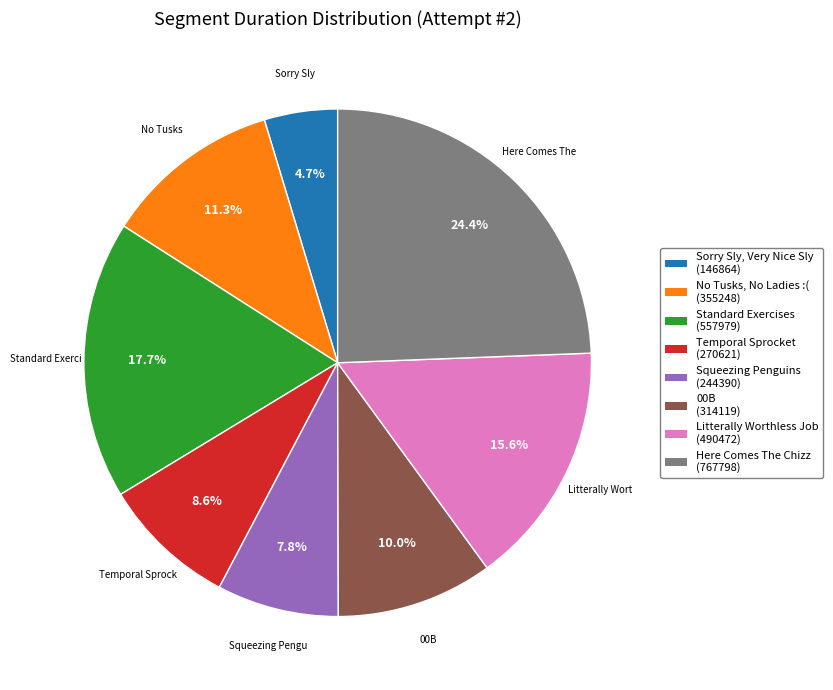

Is there any slice that represents more than half of the pie?

No